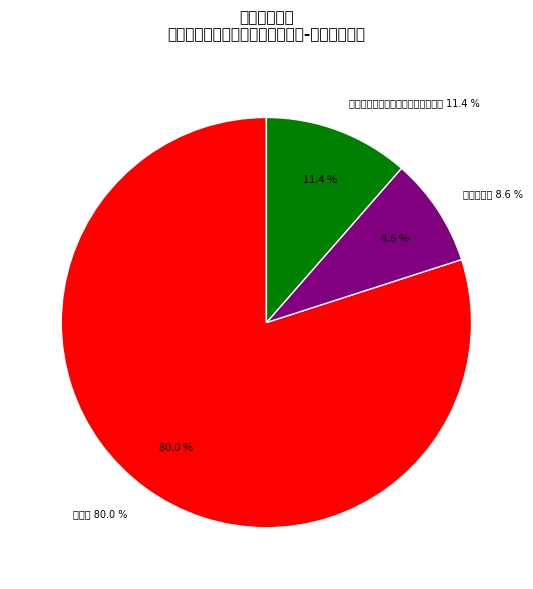

True or false: 机关事业单位基本养老保险缴费支出 accounts for 1% of the total.

False